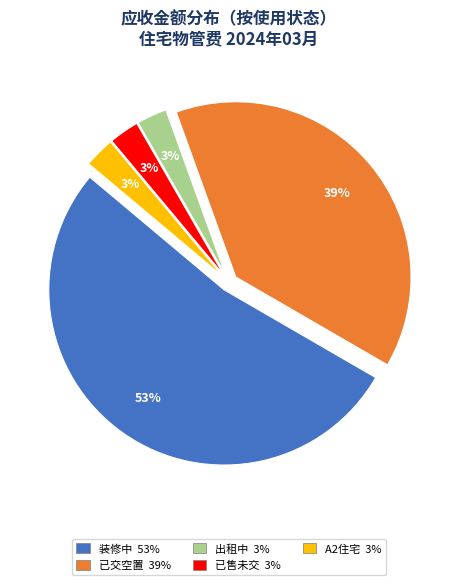

To the nearest percent, what is the average slice percentage?

20%